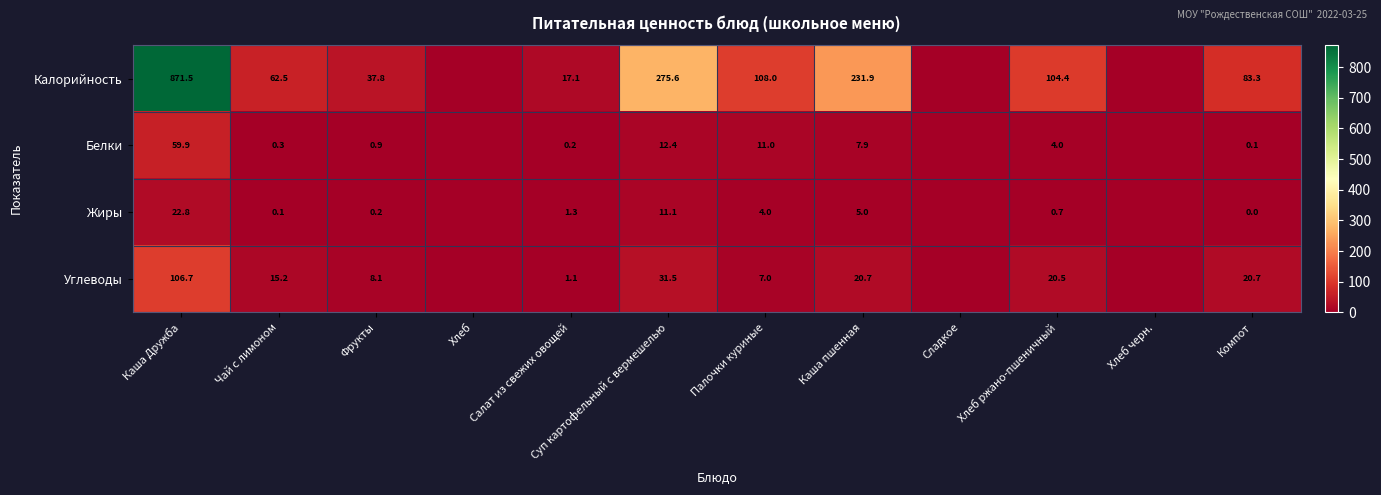

Rank the series at Каша пшенная from highest to lowest value.

Калорийность, Углеводы, Белки, Жиры